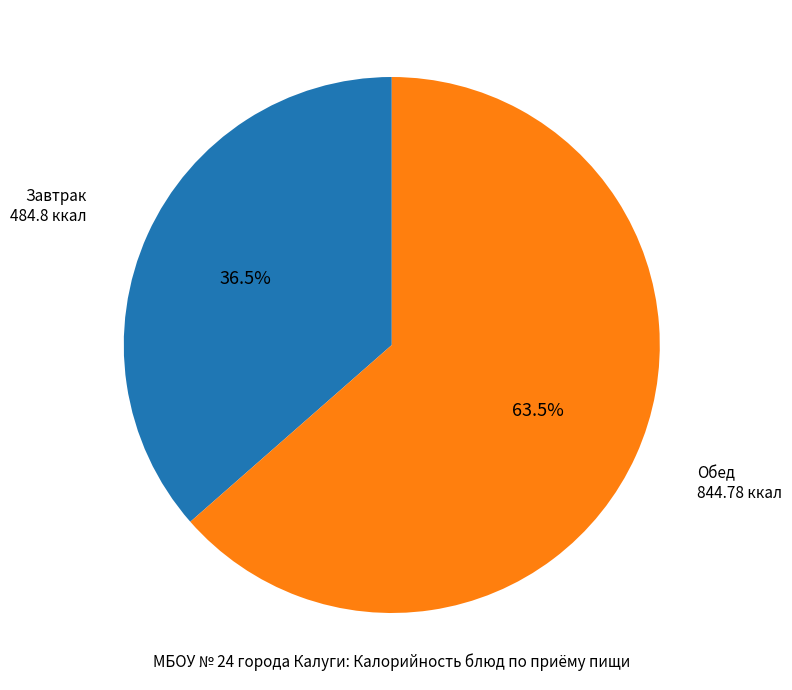

Is the sum of Завтрак and Обед greater than half?

Yes